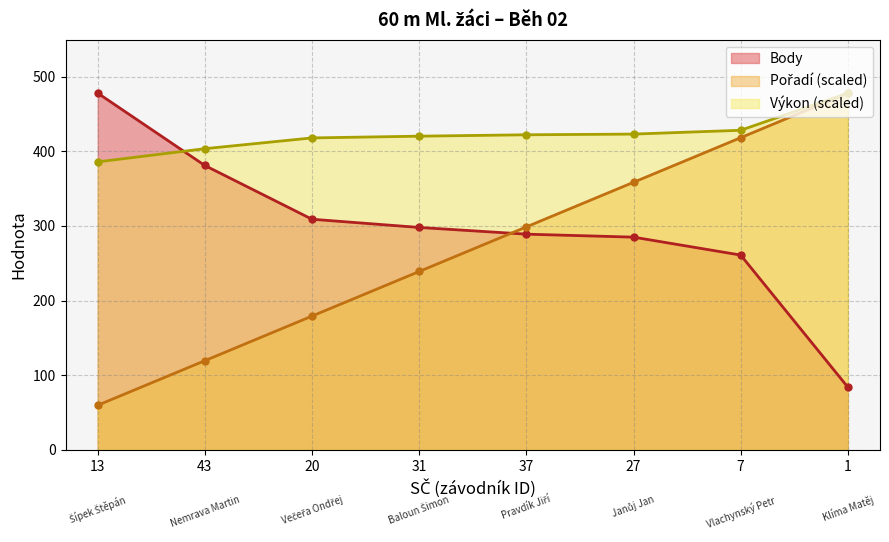

At which label does Pořadí first exceed 298?

37